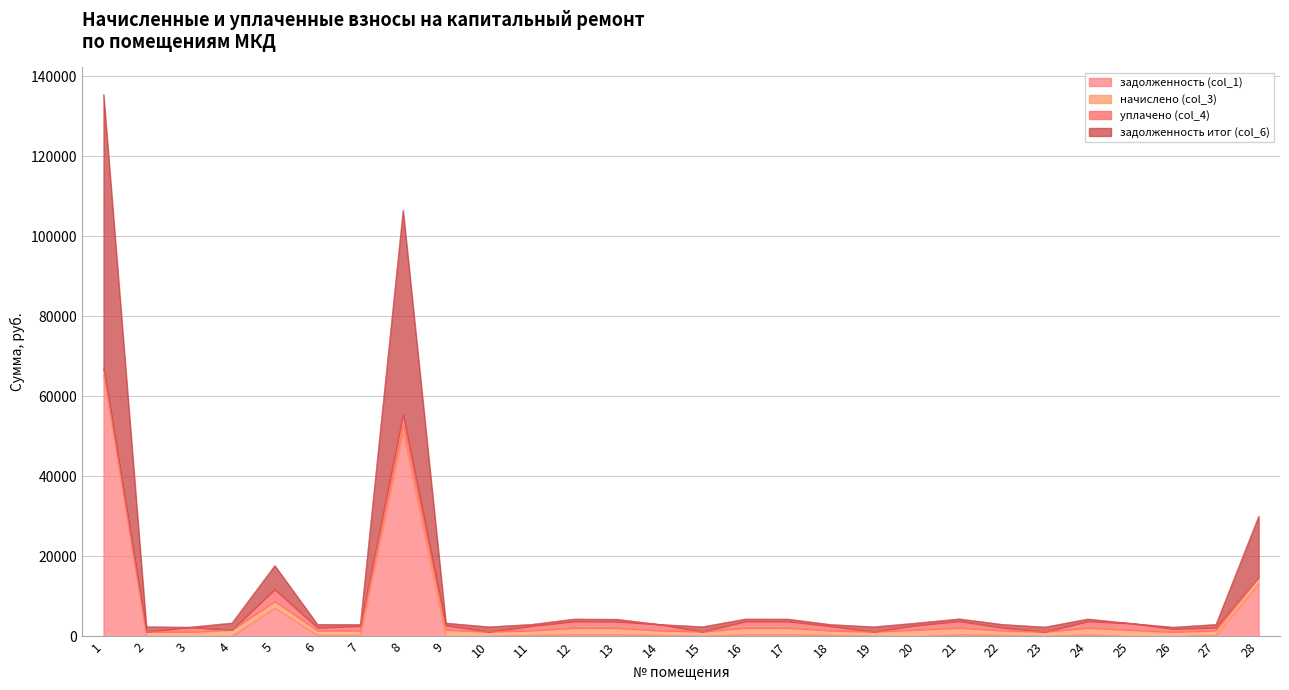

Does the chart have visible grid lines?

Yes